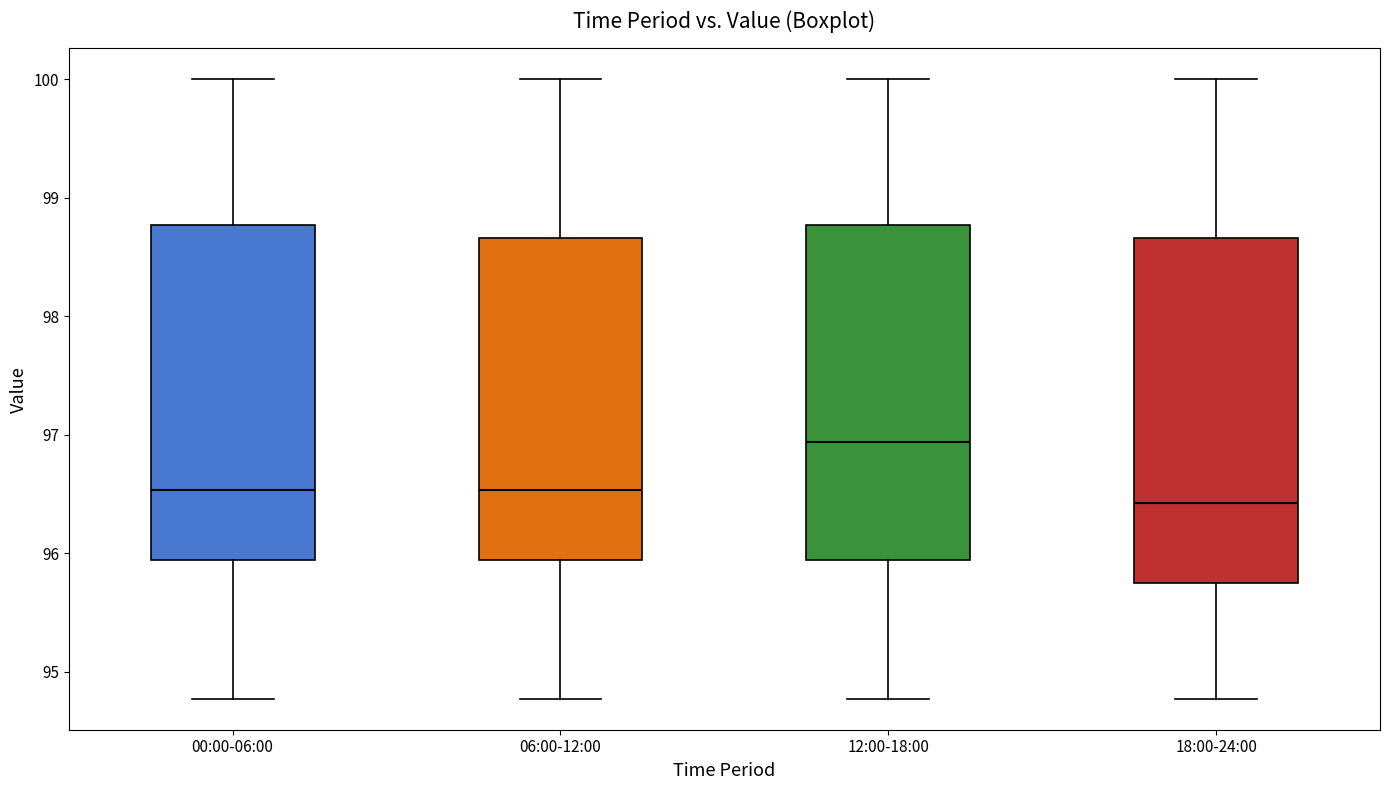

Where is the lower edge of the box for 00:00-06:00 on the y-axis? The values are not printed on the chart, so give them approximately, as read against the axis.

95.9